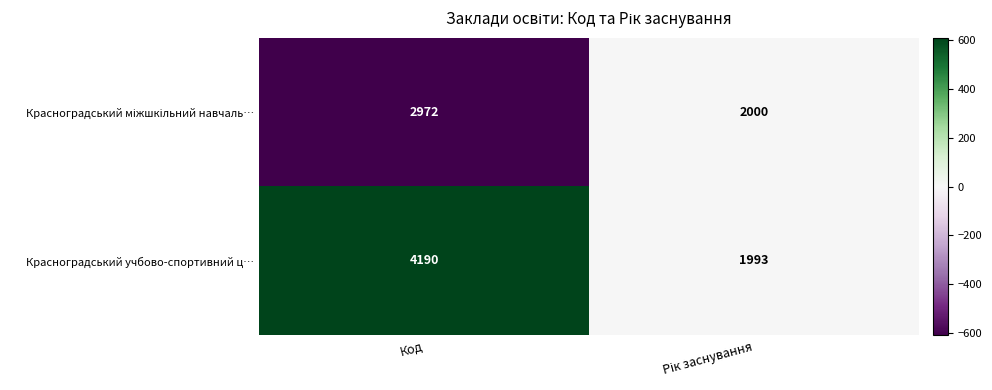

What is the difference between the maximum and minimum values in the Красноградський учбово-спортивний ц… series?

2197